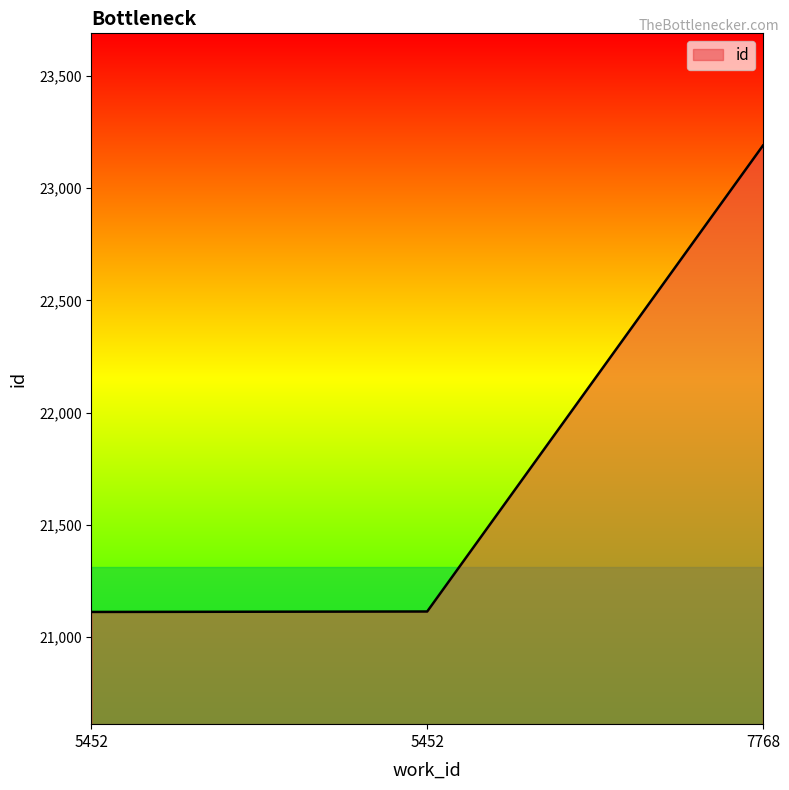

Reading left to right, list all the values displayed in this chart.

21112	21114	23190